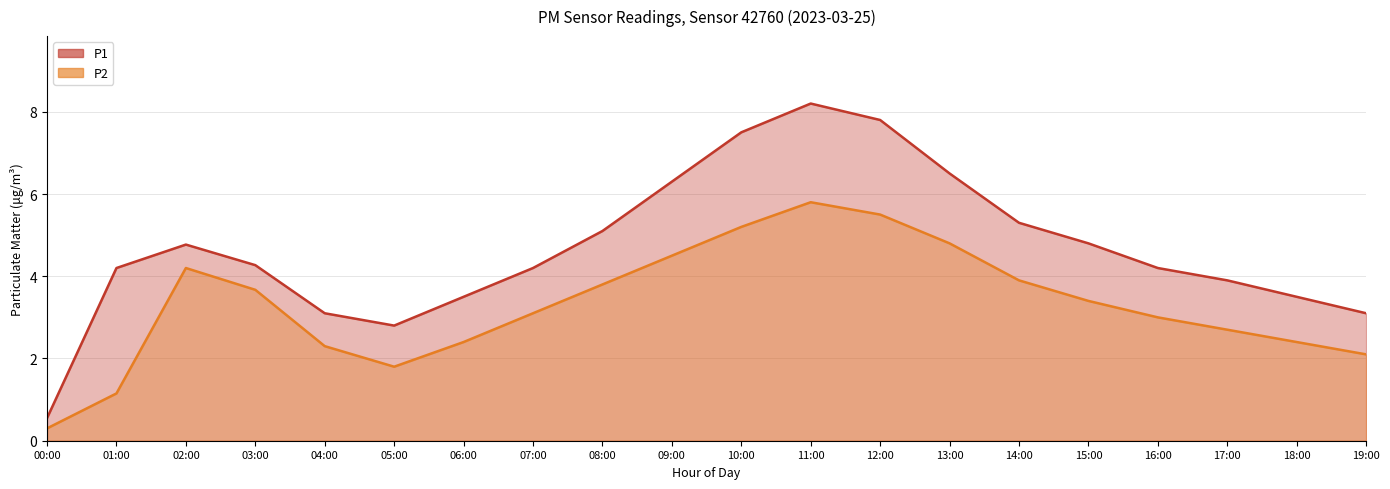

Reading right to left, list all the values displayed in this chart.

P1: 3.1	3.5	3.9	4.2	4.8	5.3	6.5	7.8	8.2	7.5	6.3	5.1	4.2	3.5	2.8	3.1	4.3	4.8	4.2	0.6
P2: 2.1	2.4	2.7	3.0	3.4	3.9	4.8	5.5	5.8	5.2	4.5	3.8	3.1	2.4	1.8	2.3	3.7	4.2	1.1	0.3